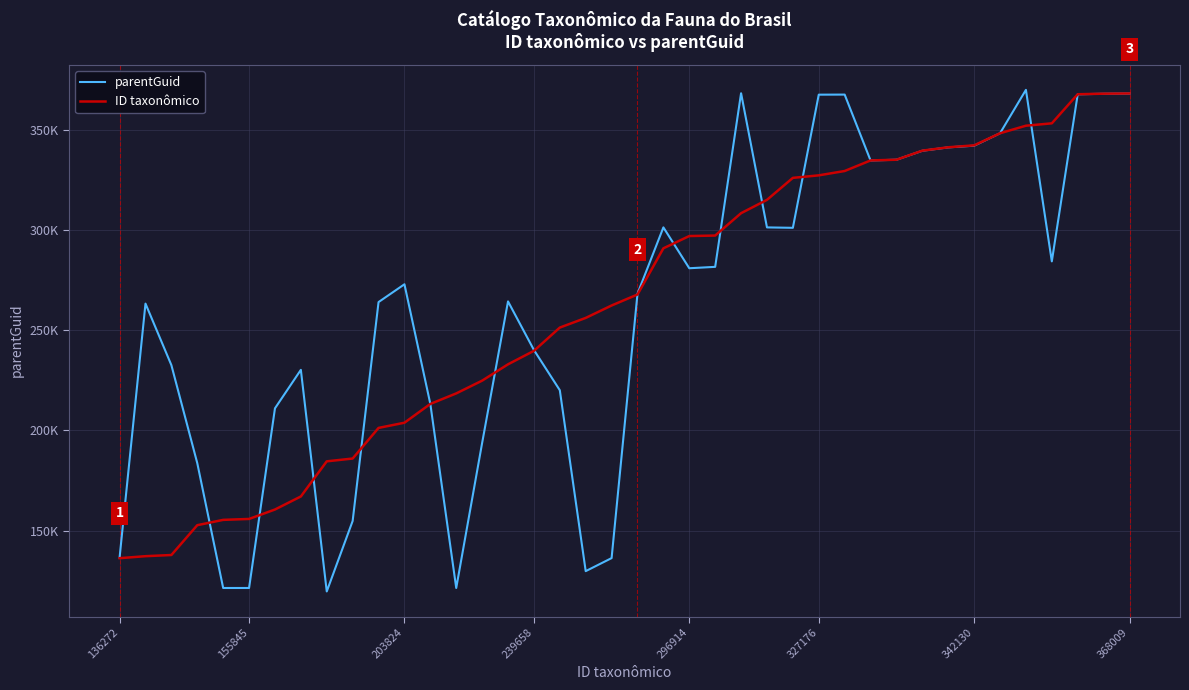

At which category is the sum across all series the highest?

368009